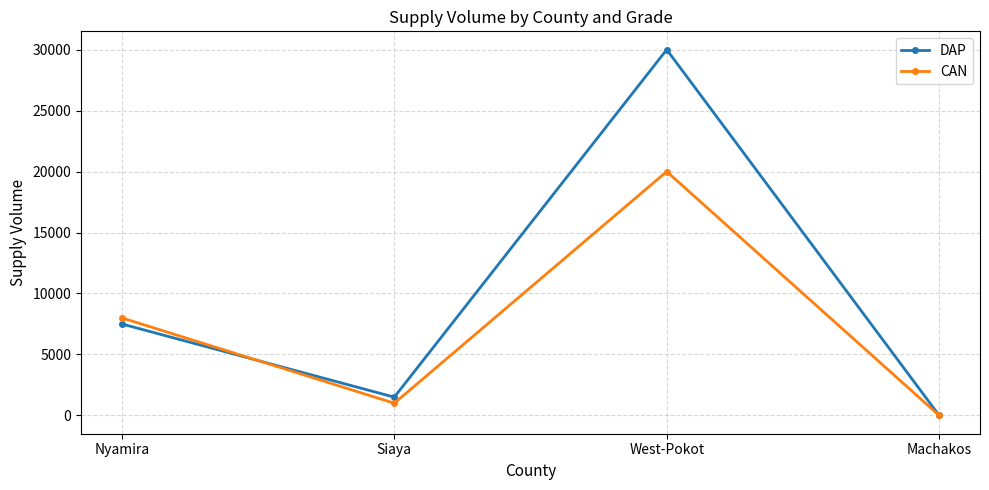

Where do DAP and CAN first cross each other?

Nyamira and Siaya